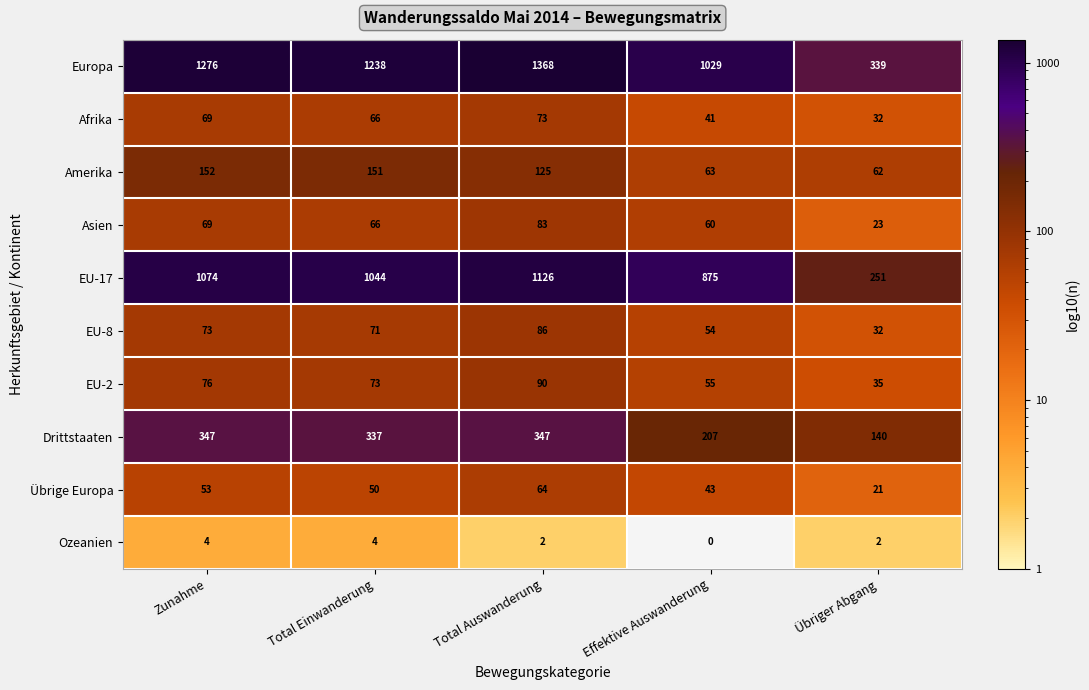

List the labels in order of EU-17 value, largest first.

Total Auswanderung, Zunahme, Total Einwanderung, Effektive Auswanderung, Übriger Abgang